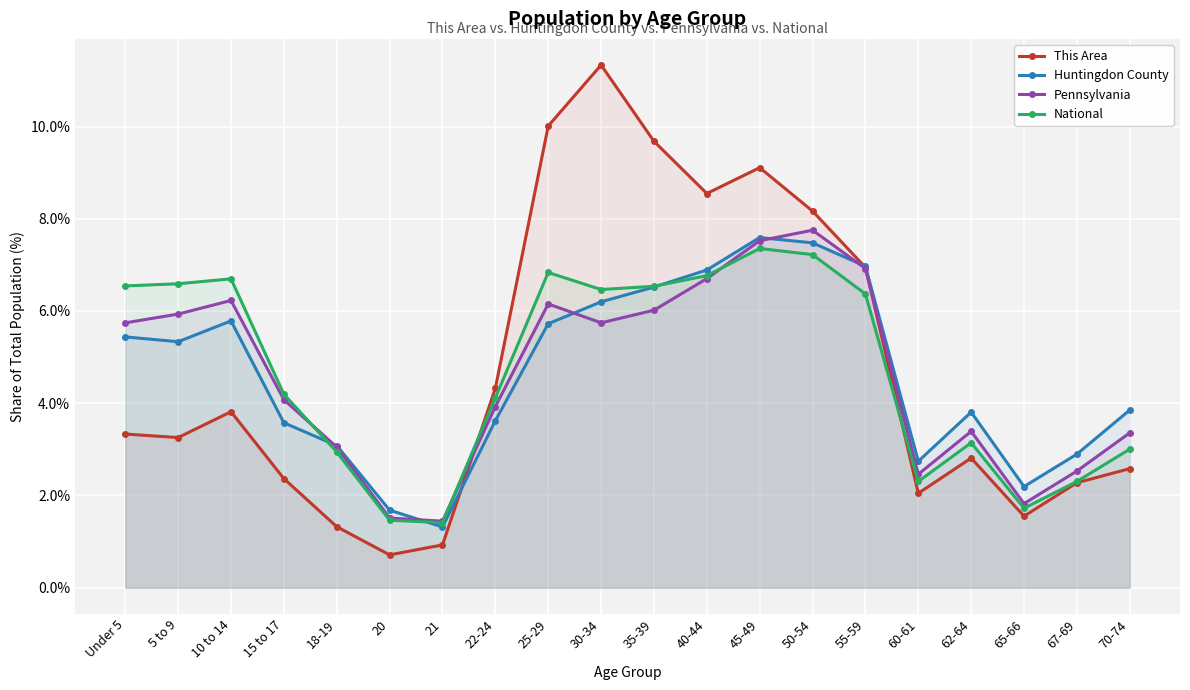

What value does the Pennsylvania series have at 22-24?

3.9